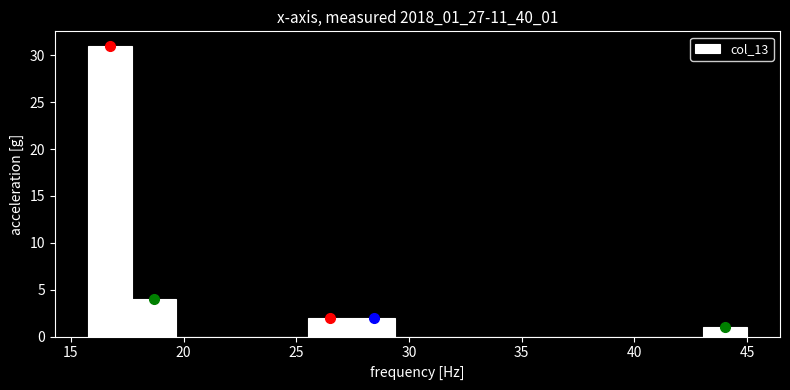

Around what value on the x-axis is the tallest bar? Give the approximate position of its centre, as read against the axis.

16.5